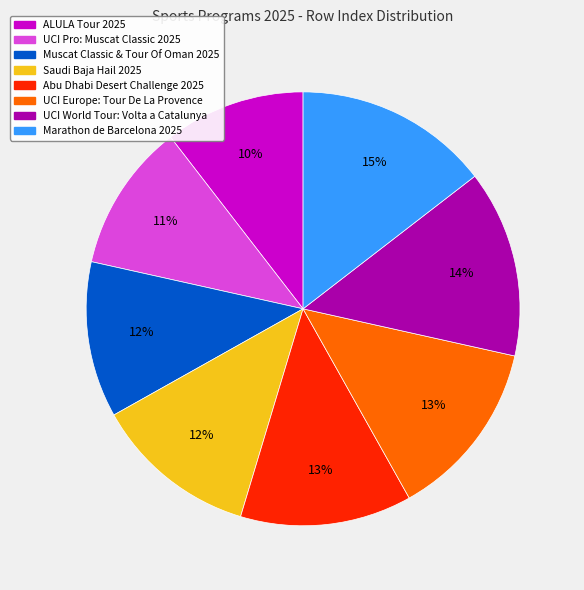

Is there a majority slice in this chart?

No